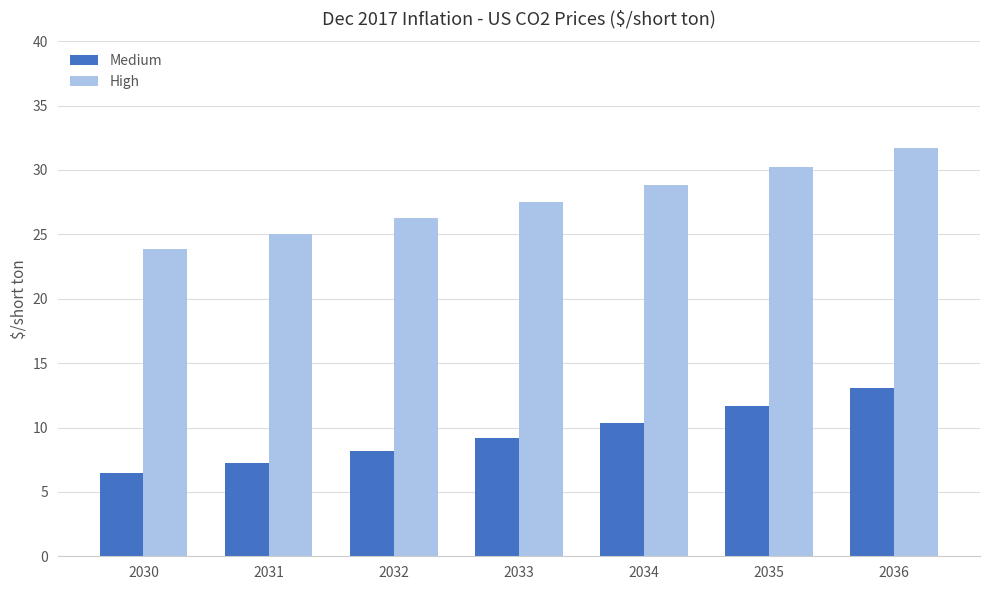

At which category is the sum across all series the highest?

2036